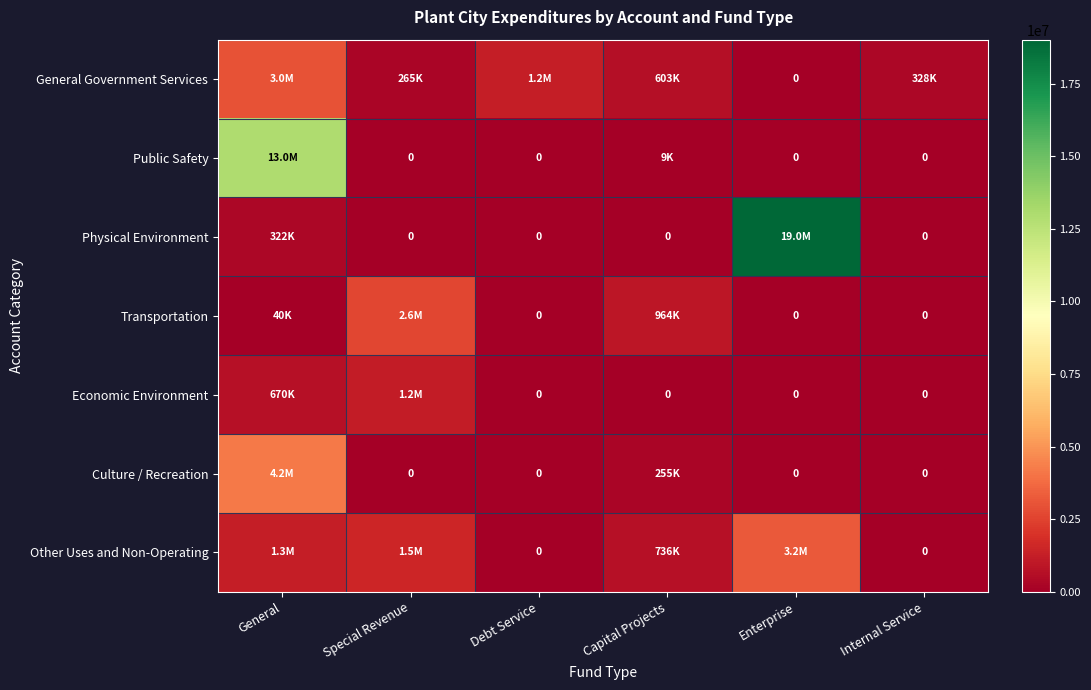

What is the difference between the maximum and minimum values in the Economic Environment series?

1182754